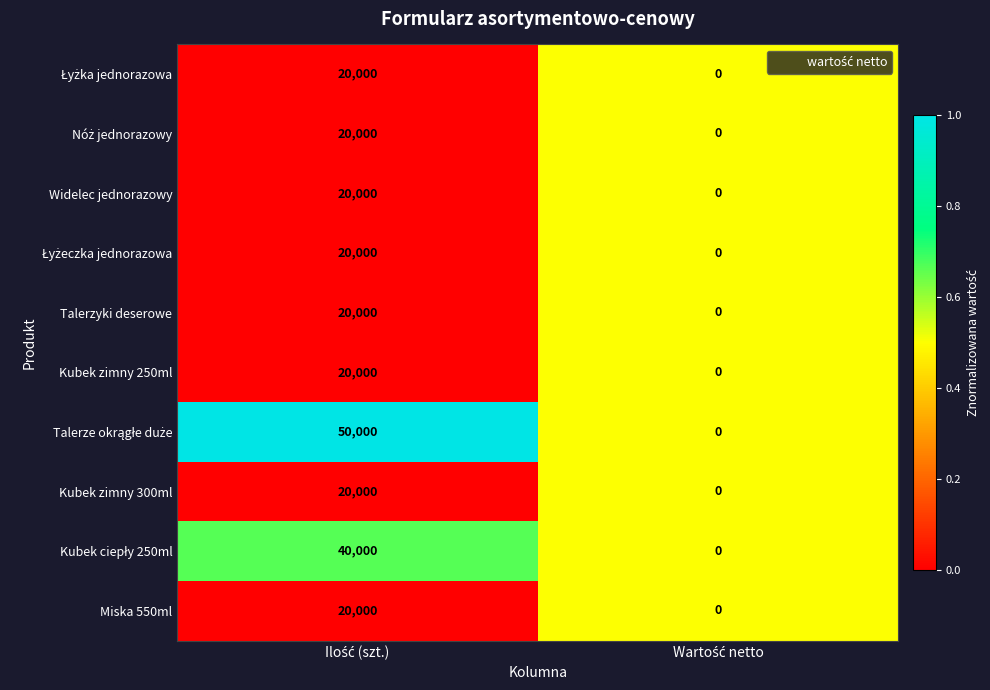

What is the greatest value displayed?

50000